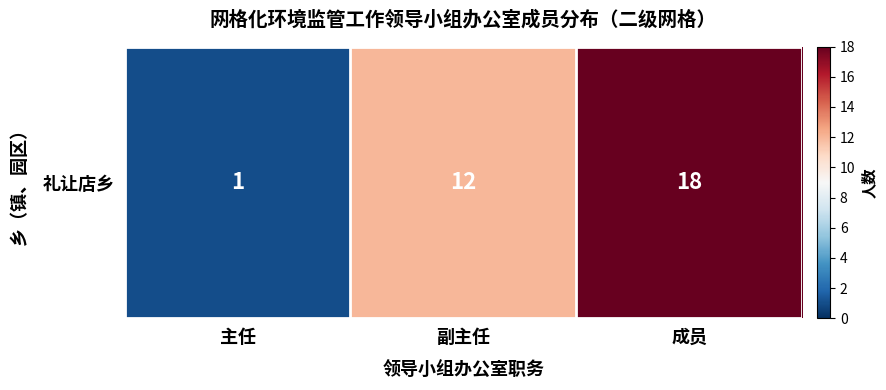

Reading left to right, extract all data points from this chart.

1	12	18